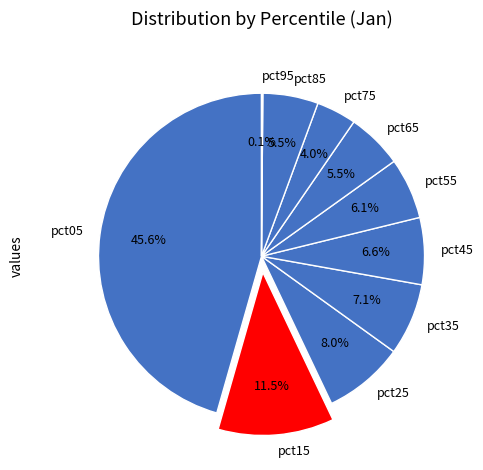

To the nearest percent, what percentage of the pie is pct25?

8%